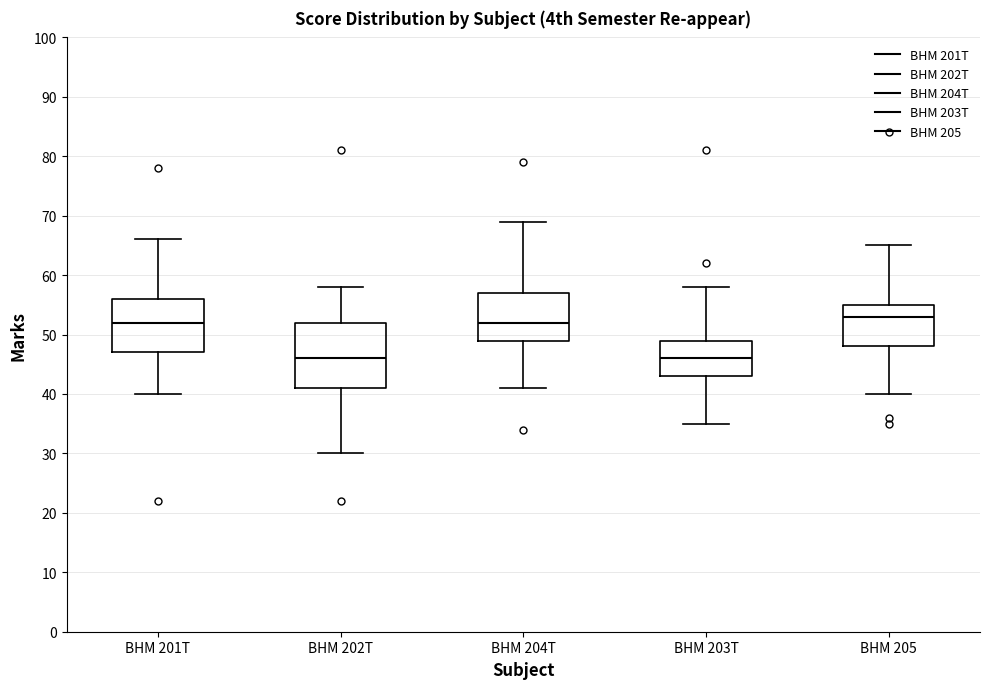

Reading left to right, read every box against the y-axis: the position of its median line, the range the box covers, and the ends of its whiskers. The values are not printed on the chart, so give them approximately, as read against the axis.

BHM 201T: median 52, box 47 to 56, whiskers 40 to 66
BHM 202T: median 46, box 41 to 52, whiskers 30 to 58
BHM 204T: median 52, box 49 to 57, whiskers 41 to 69
BHM 203T: median 46, box 43 to 49, whiskers 35 to 58
BHM 205: median 53, box 48 to 55, whiskers 40 to 65